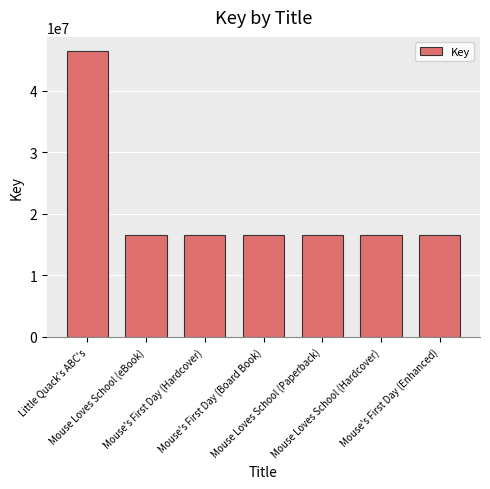

What is the minimum value shown in the chart?

16600694